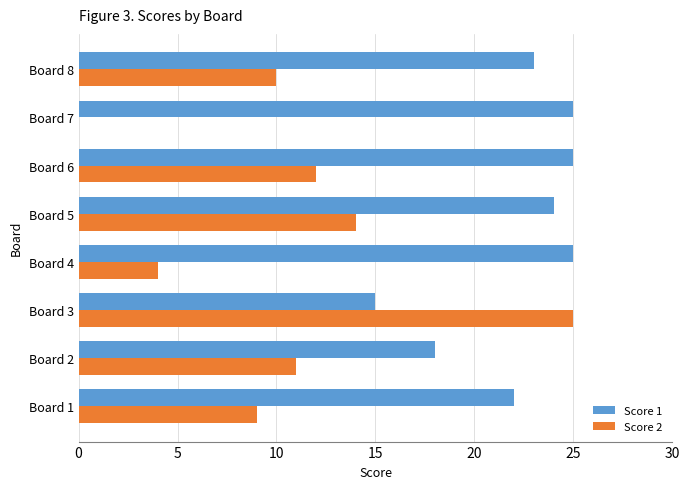

Between Board 5 and Board 7, which series saw the biggest shift?

Score 2